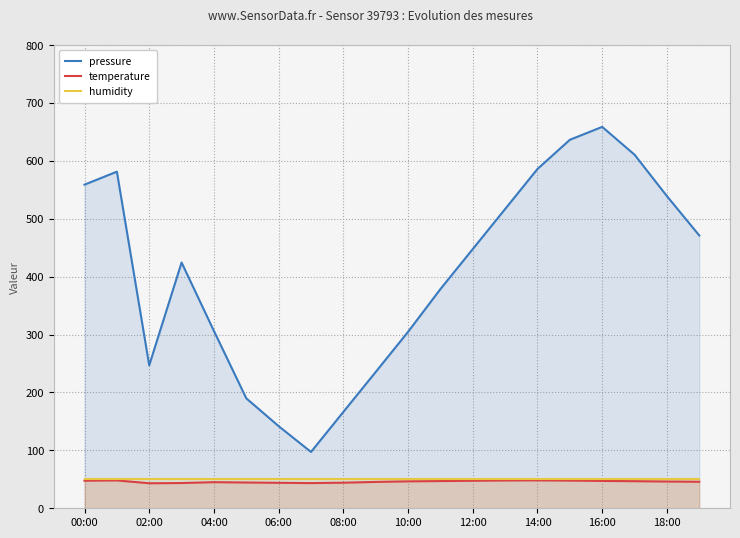

At which category does the chart reach its peak across all series?

16:00